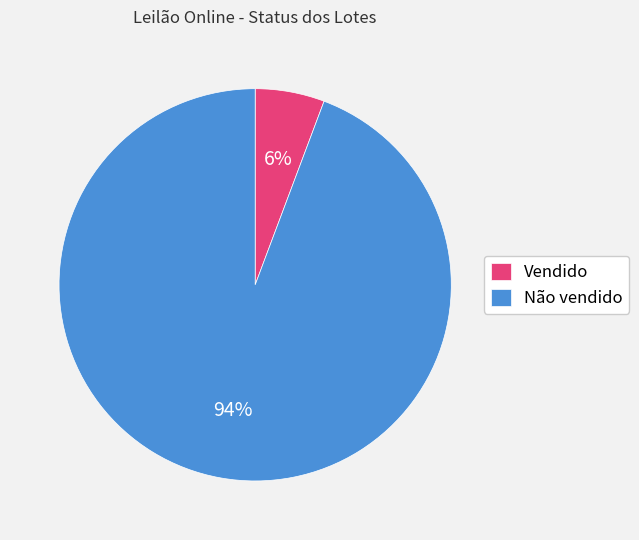

Between Vendido and Não vendido, which is larger?

Não vendido